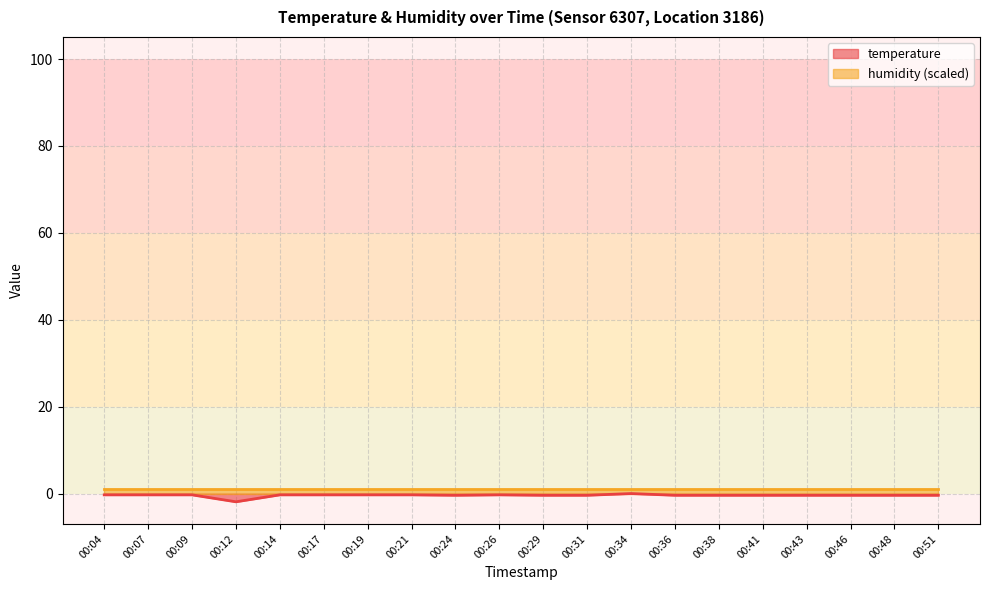

At which category does the chart reach its minimum across all series?

00:12